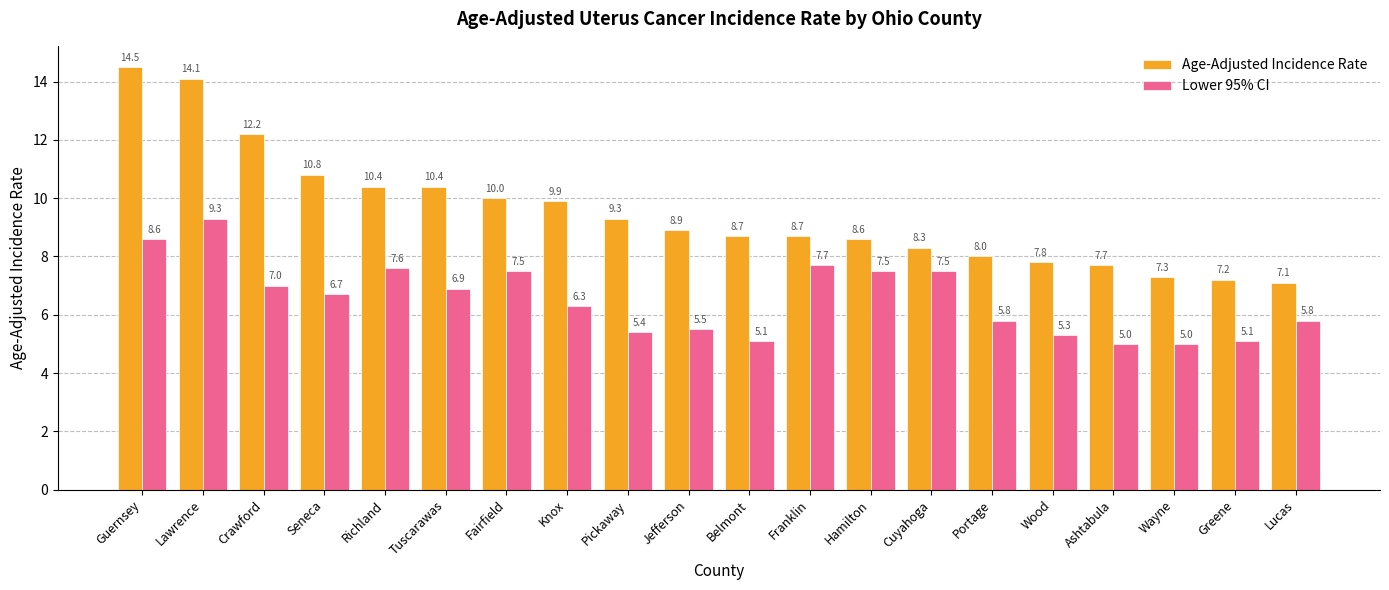

True or false: Lower 95% CI has a value of 5.8 at Portage.

True